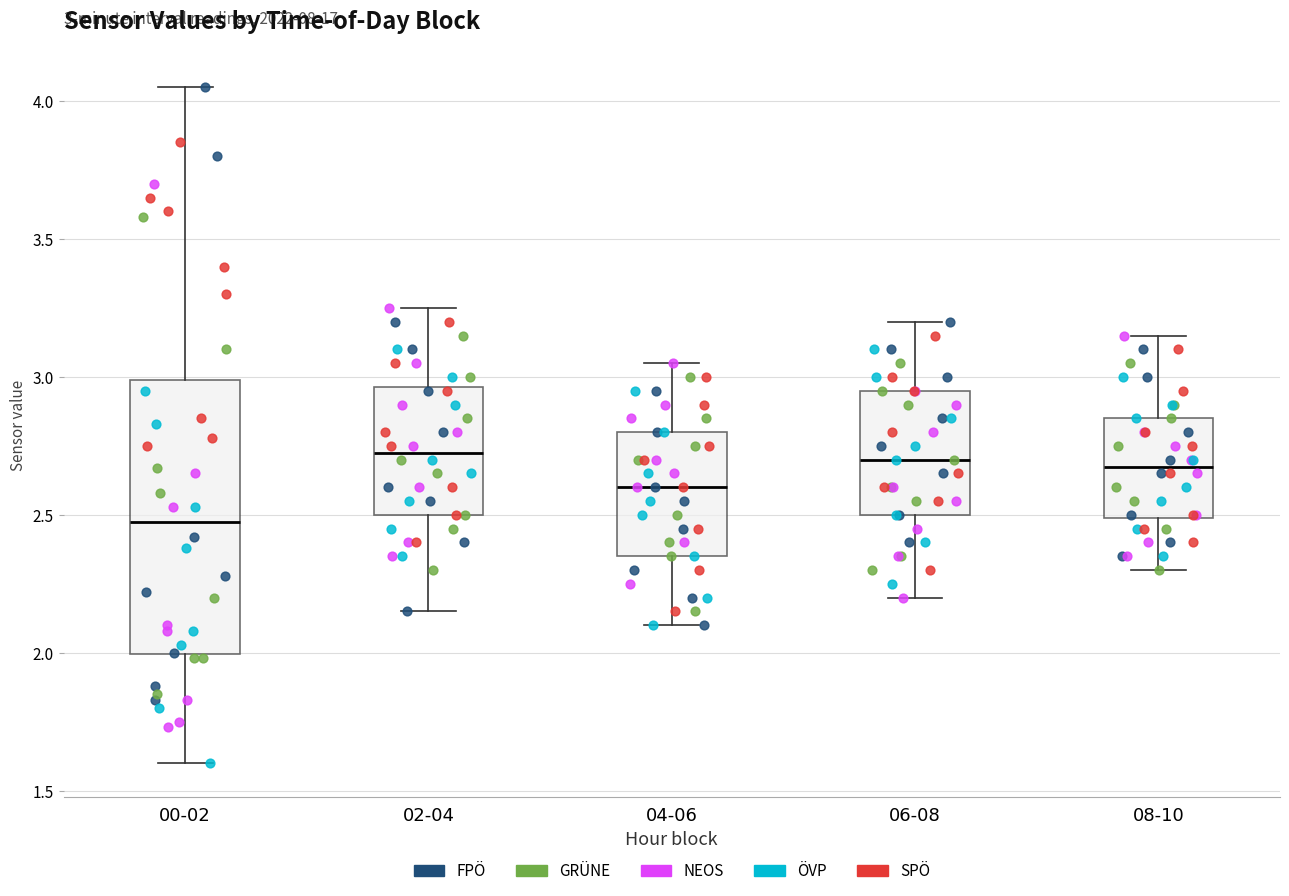

Comparing the boxes themselves (not the whiskers), which one is the tallest?

00-02